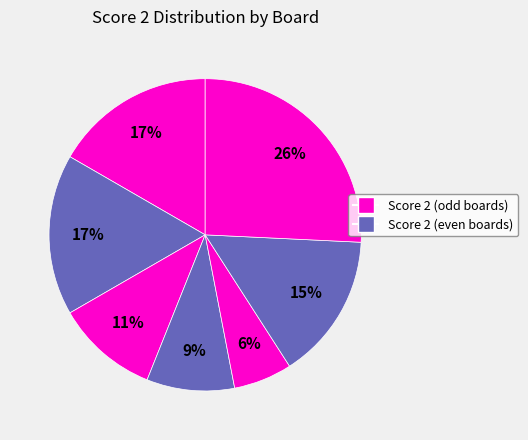

Count the number of slices in the pie.

7